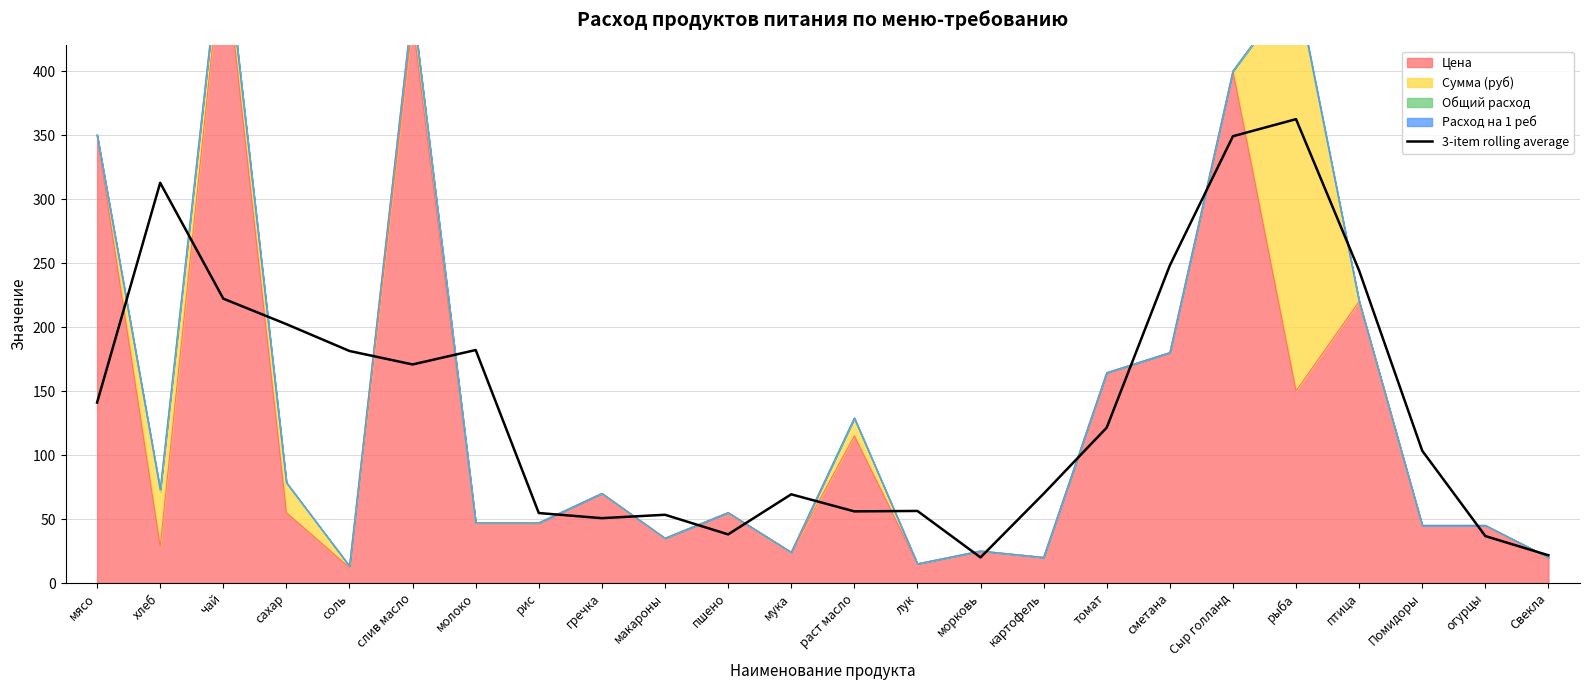

The value of 3-item rolling average at макароны is 53.3. True or false?

True